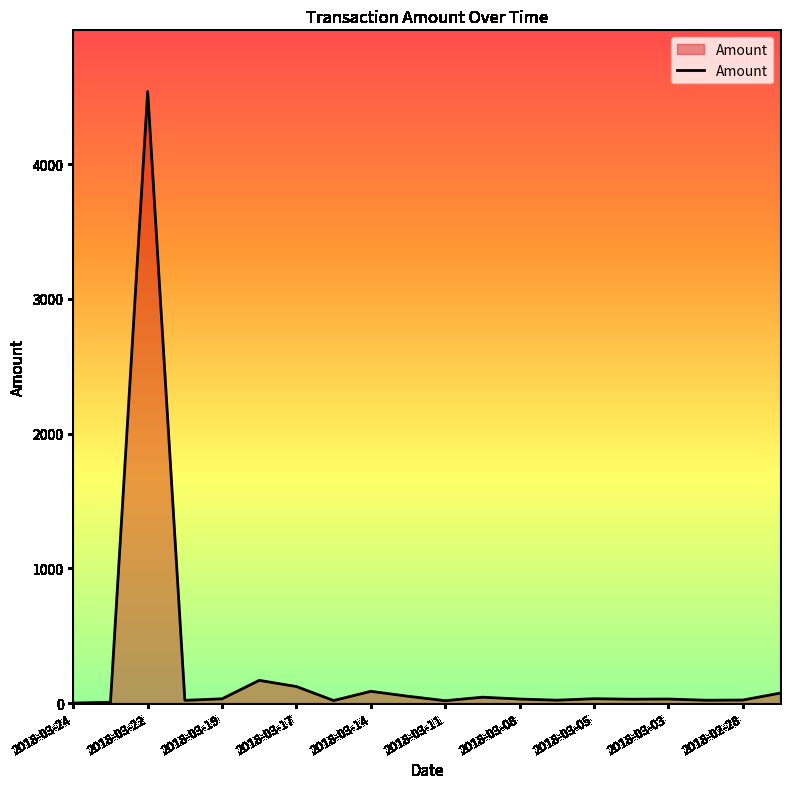

What is the sum of all values?

5368.2